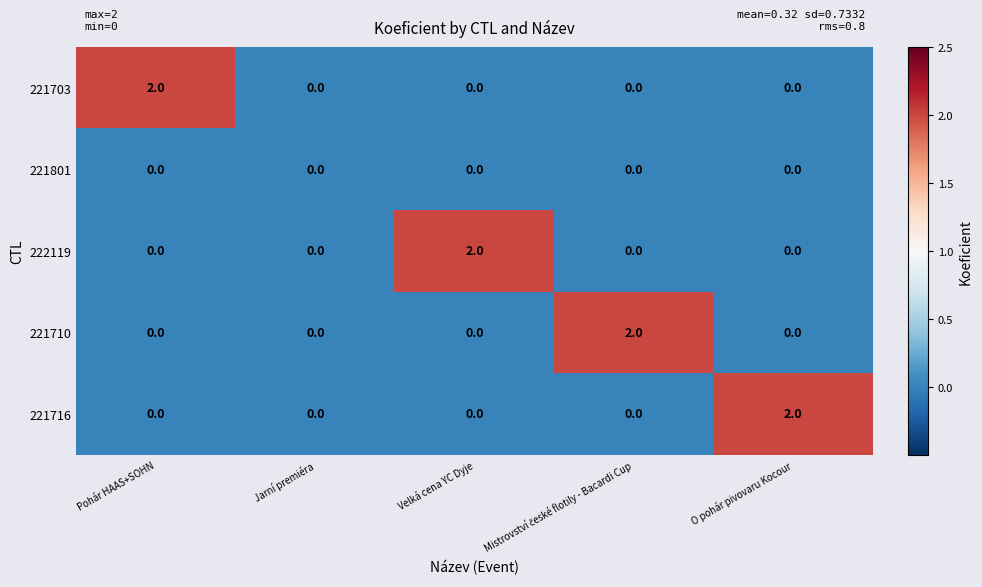

The value of 221716 at Pohár HAAS+SOHN is 0. True or false?

True